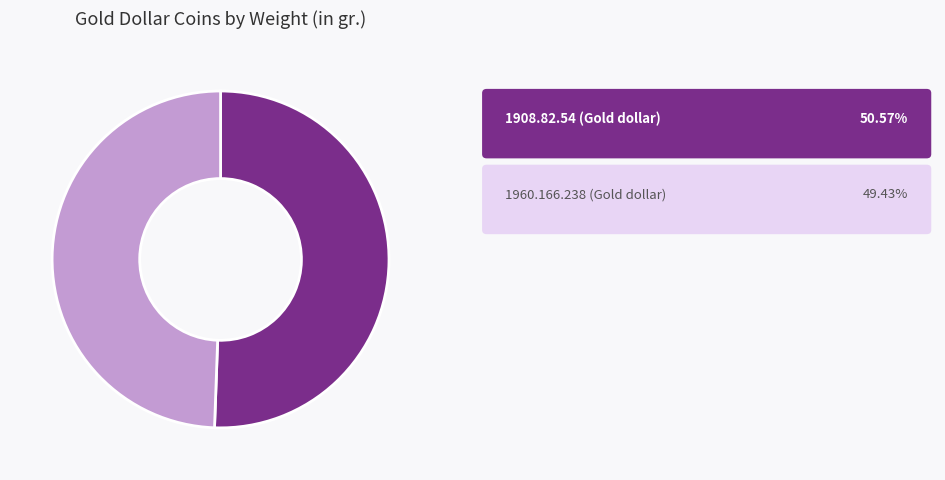

Is there any slice that represents more than half of the pie?

Yes